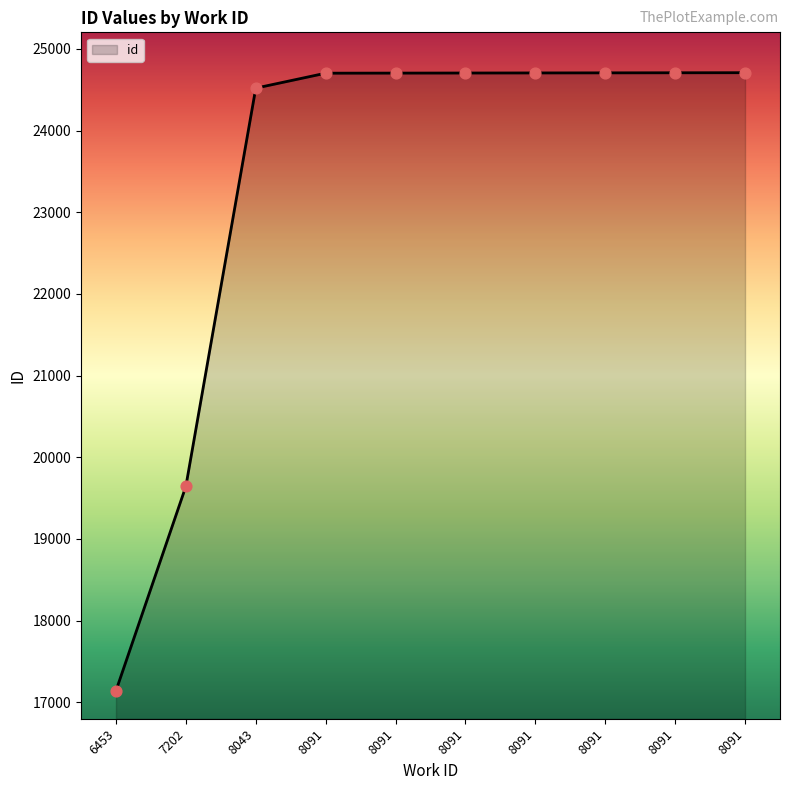

Approximately how many times larger is the value at 8091 compared to 8091?

1.0